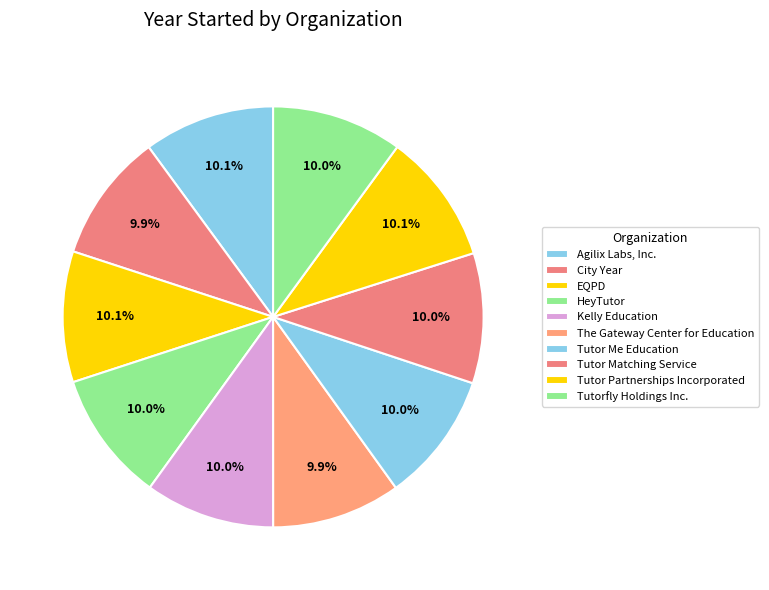

Is HeyTutor the majority of the pie?

No